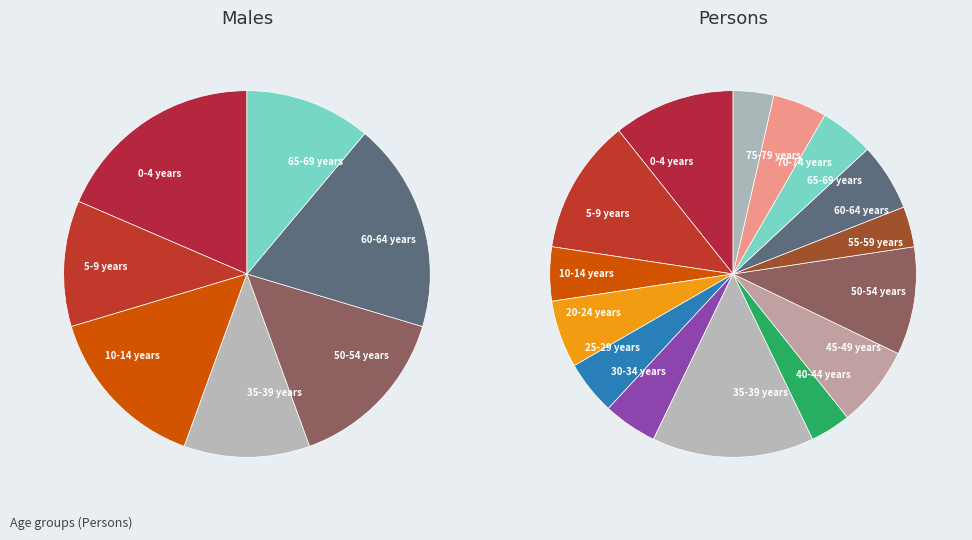

Does any single category account for the majority?

No